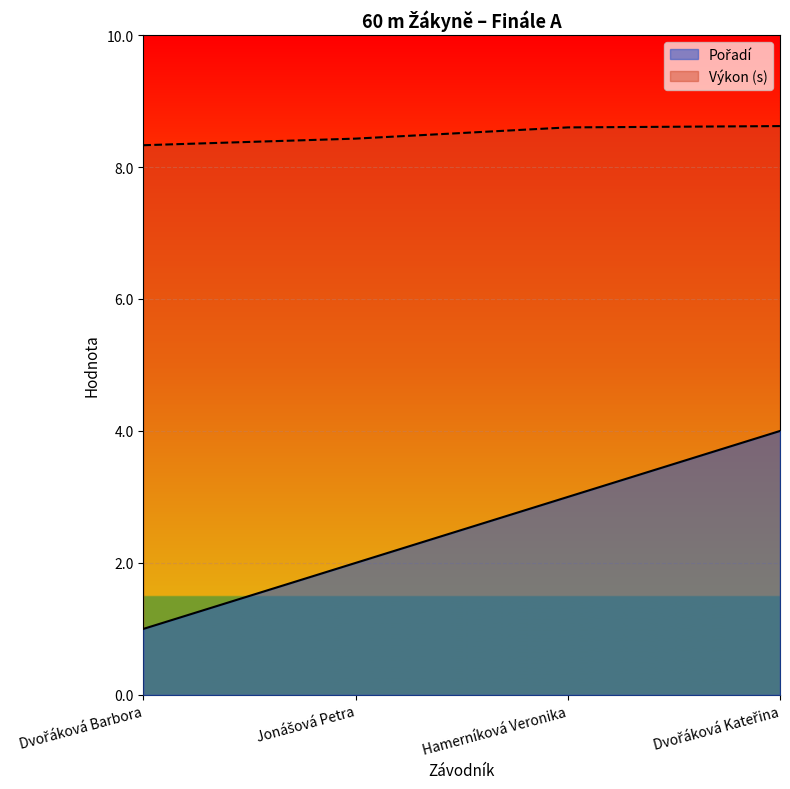

What is the difference between the maximum and minimum values in the Výkon series?

0.3